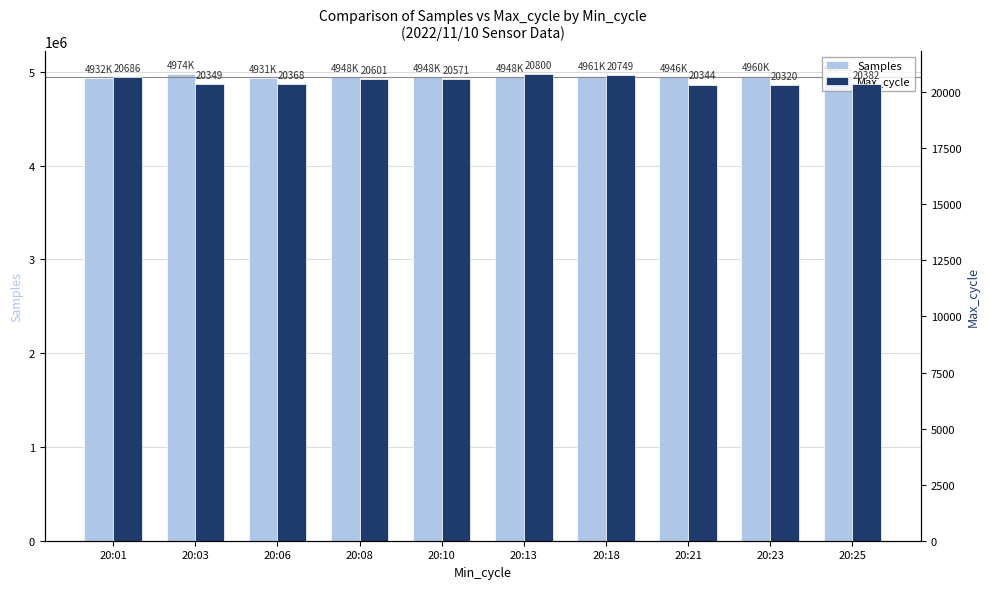

How many data points in Max_cycle are above 20571?

4